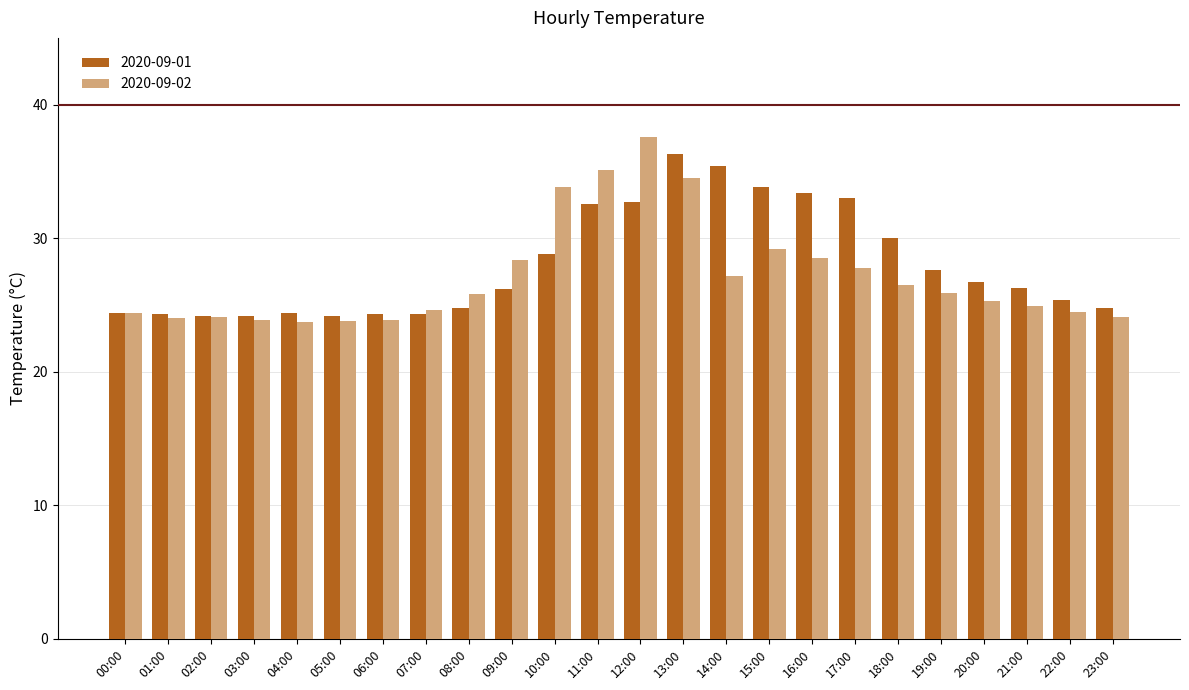

What is the difference between the maximum and minimum values in the 2020-09-01 series?

12.1